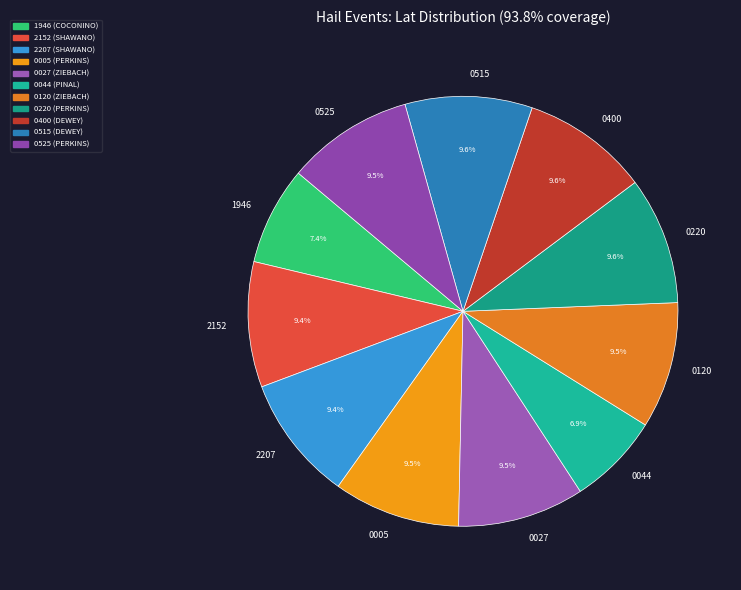

What is the total percentage of 2207 and 0027?

18.9%